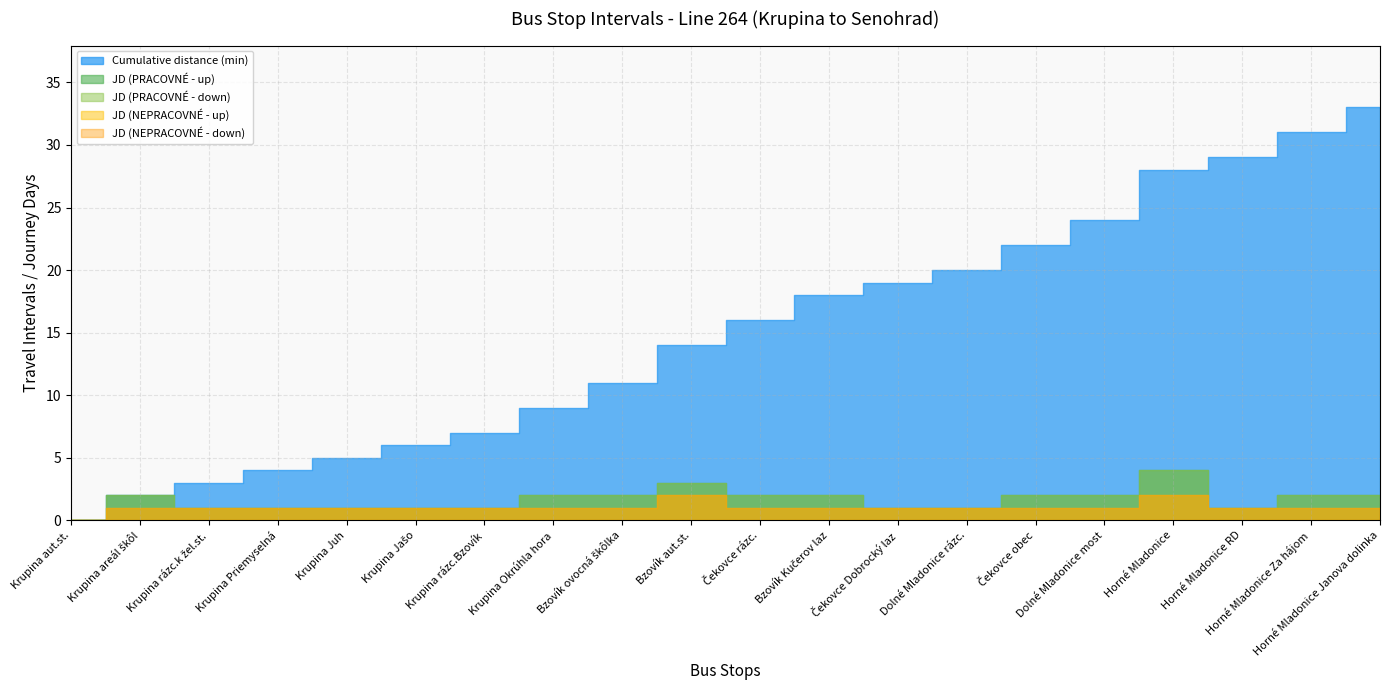

True or false: JD (NEPRACOVNÉ - up) has more than 1 points higher than both neighbors.

True